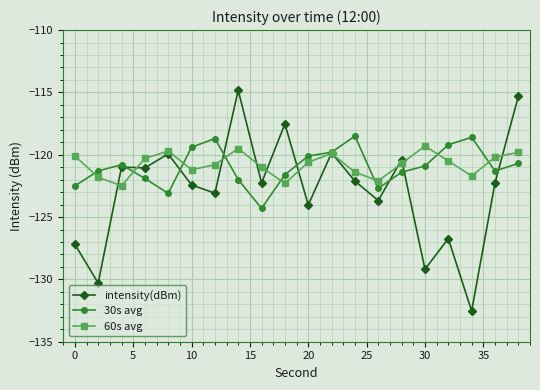

How many interior local valleys does the 60s avg series have?

5